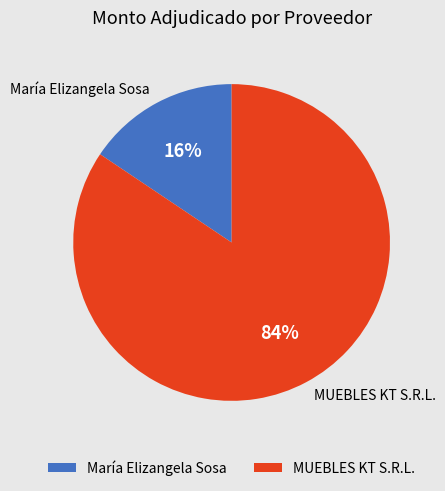

Rank the categories by value from highest to lowest.

MUEBLES KT S.R.L., María Elizangela Sosa